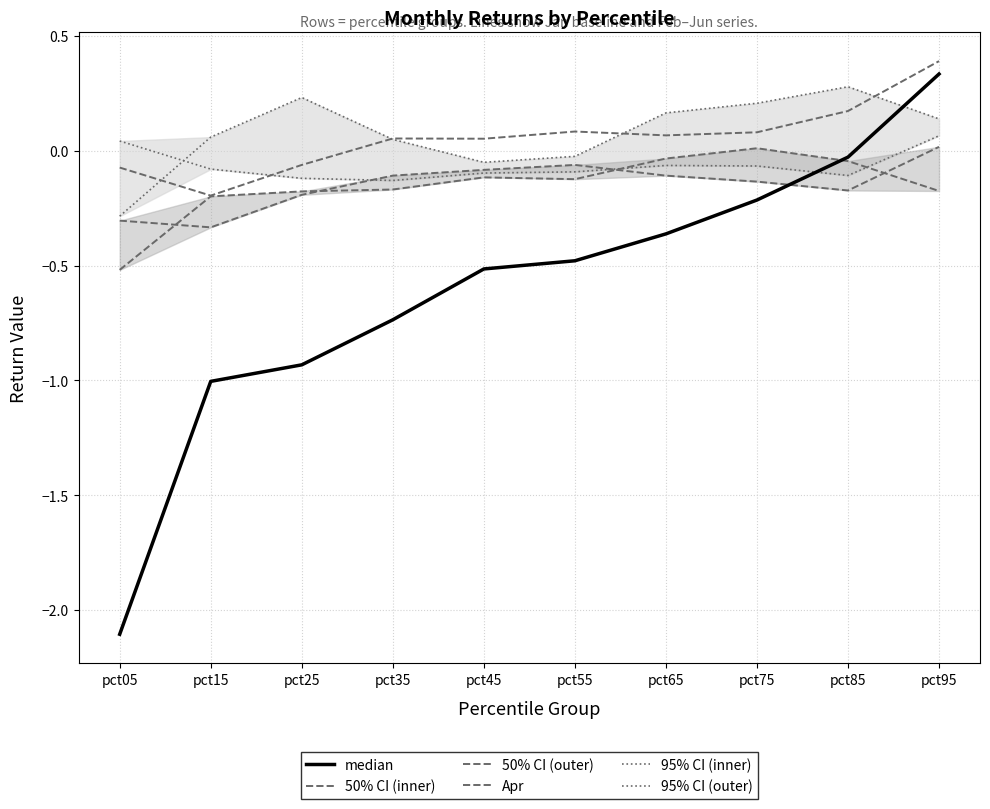

At which category is the sum across all series the highest?

pct95